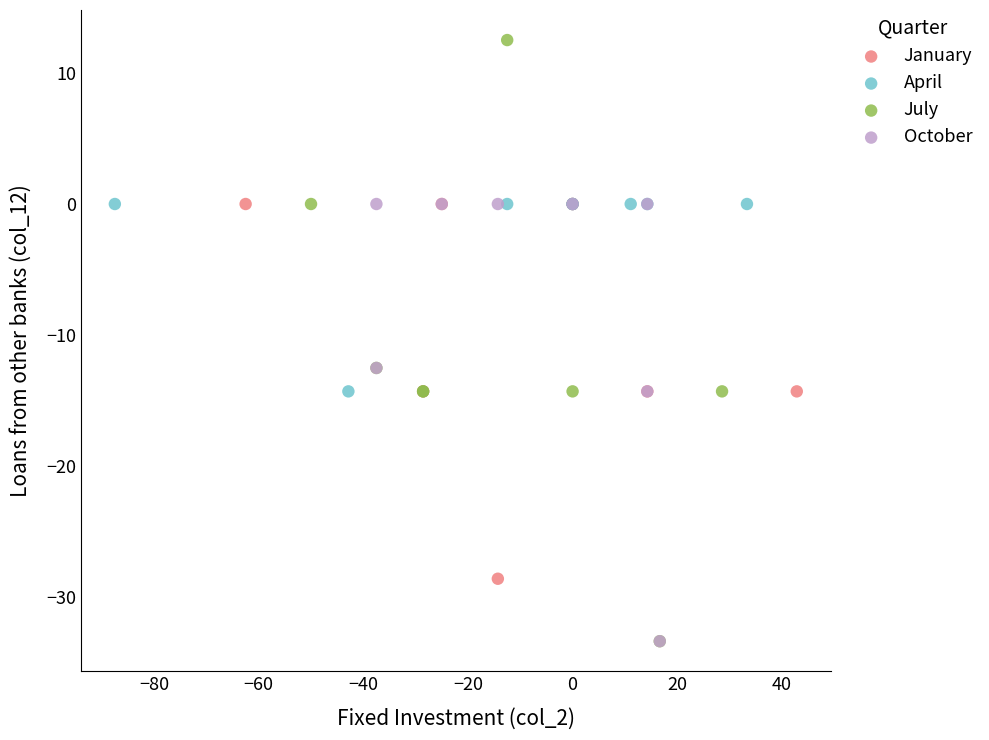

Which series has the widest spread of Y values?

July